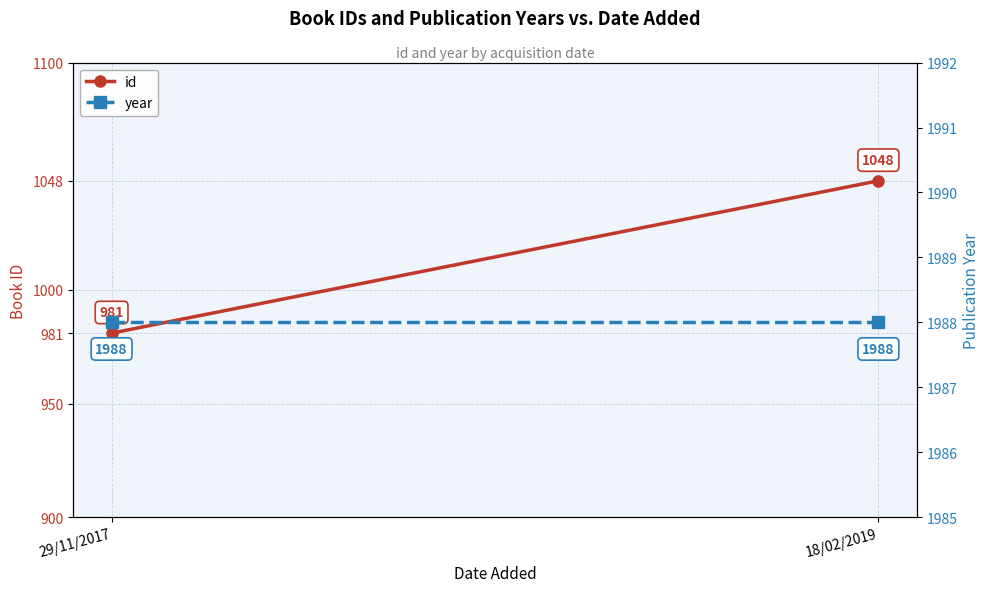

What are all the series names shown in the legend?

id, year